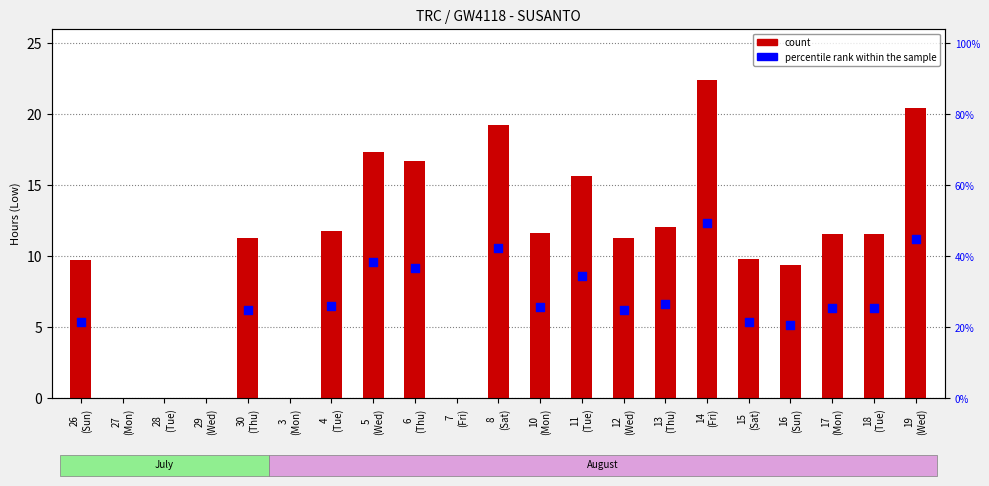

Between 11 (Tue) and 17 (Mon), which is larger?

11 (Tue)